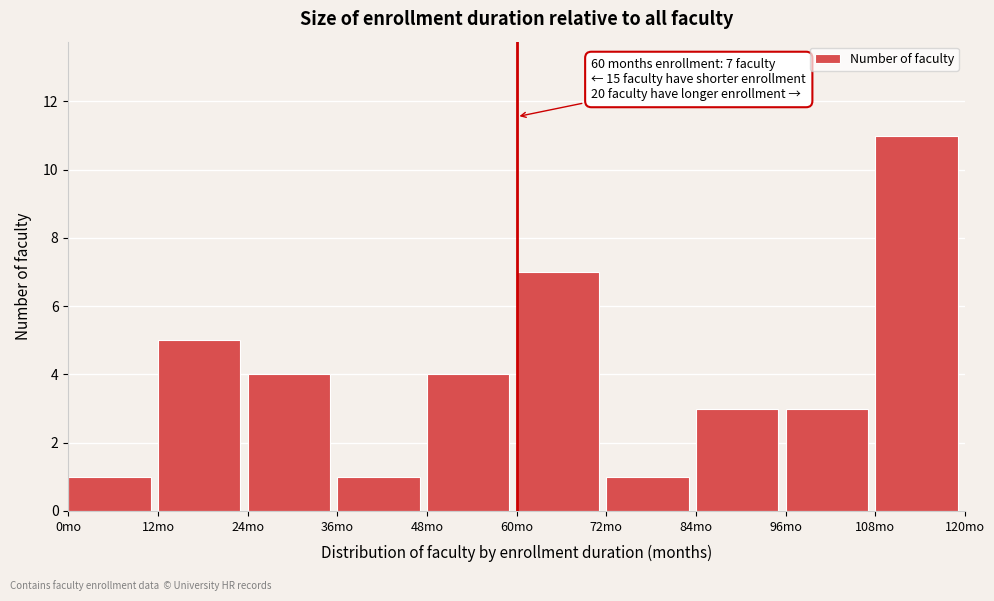

Over which range of the x-axis is the bar tallest?

108 to 120